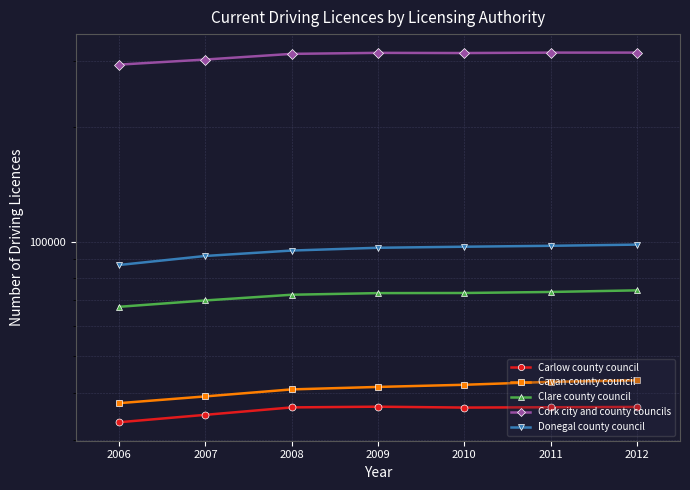

True or false: Cavan county council and Cork city and county councils intersect in this chart.

False